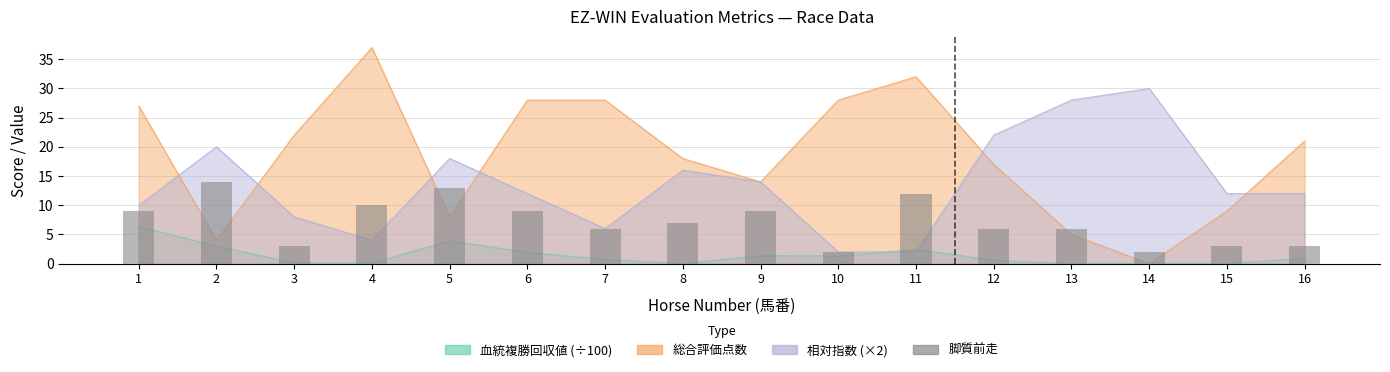

Between 3 and 12, which is larger?

12